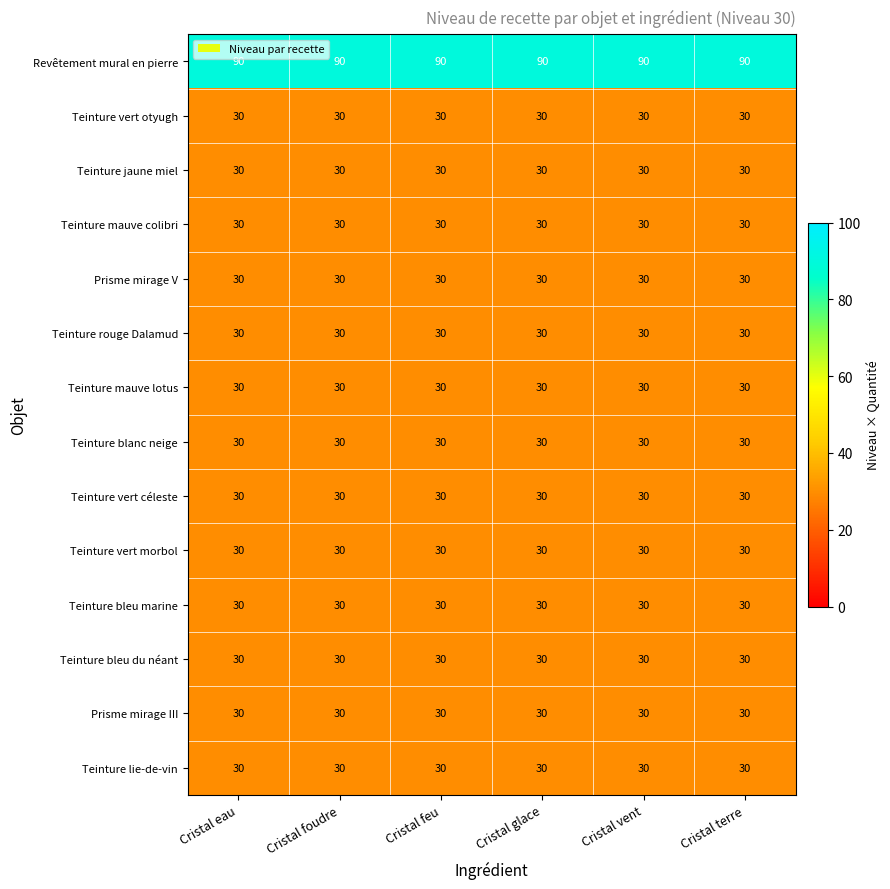

True or false: Teinture jaune miel has a value of 46 at Cristal glace.

False